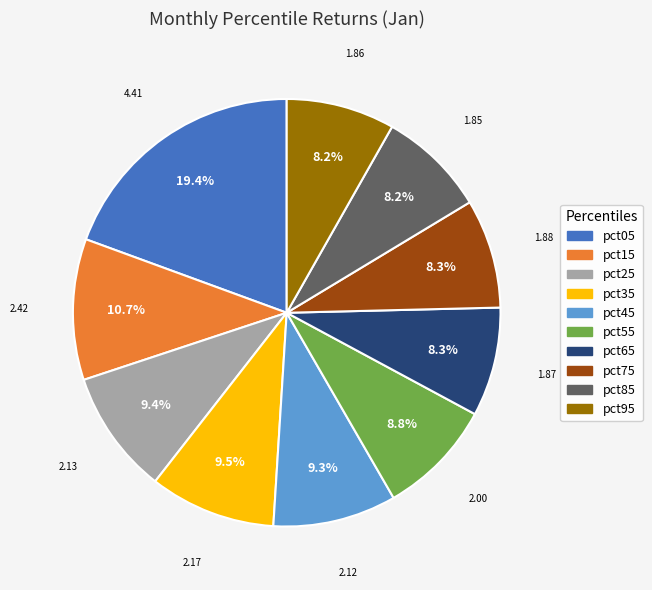

True or false: pct25 accounts for 9% of the total.

True